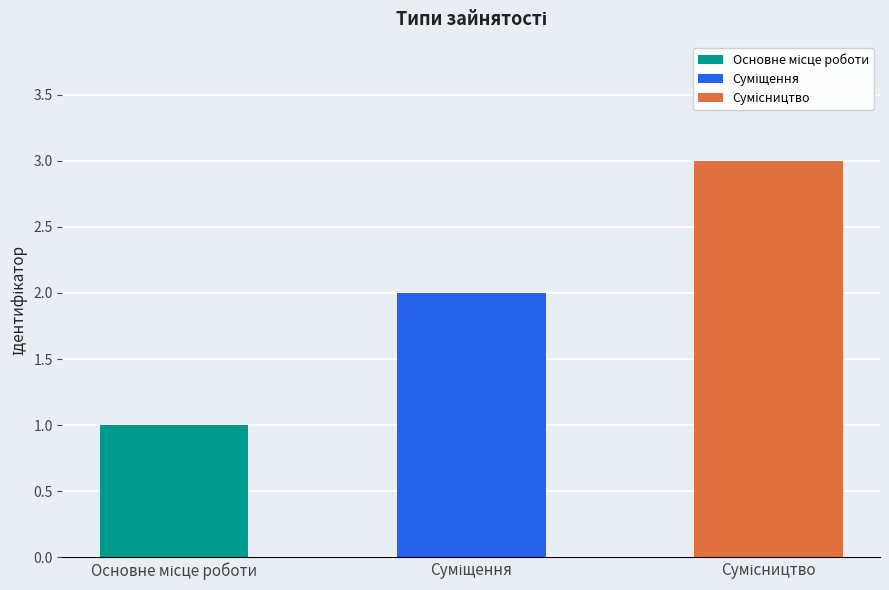

Reading left to right, extract all data points from this chart.

Основне місце роботи=1	Суміщення=2	Сумісництво=3